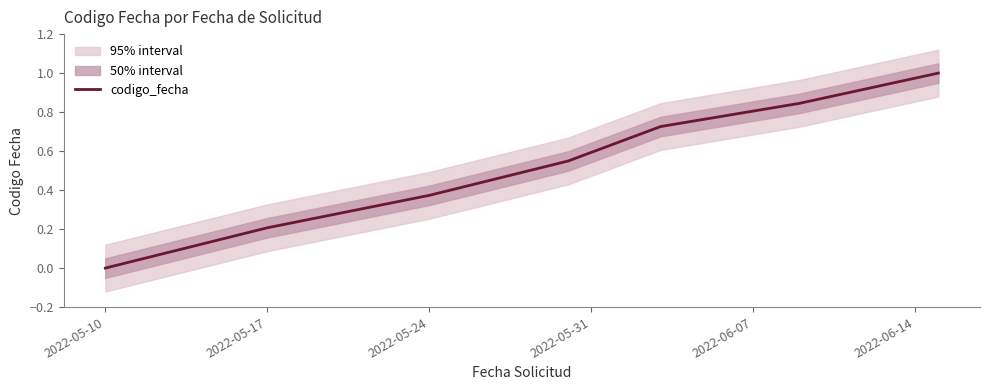

Is this an area chart (filled region under the line)?

No